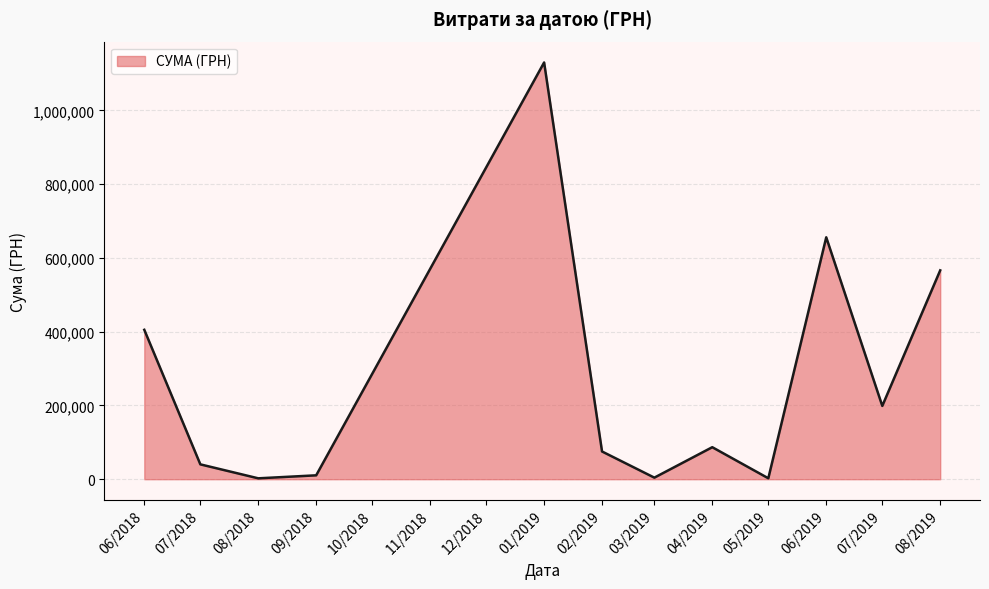

Count the number of categories in the chart.

12